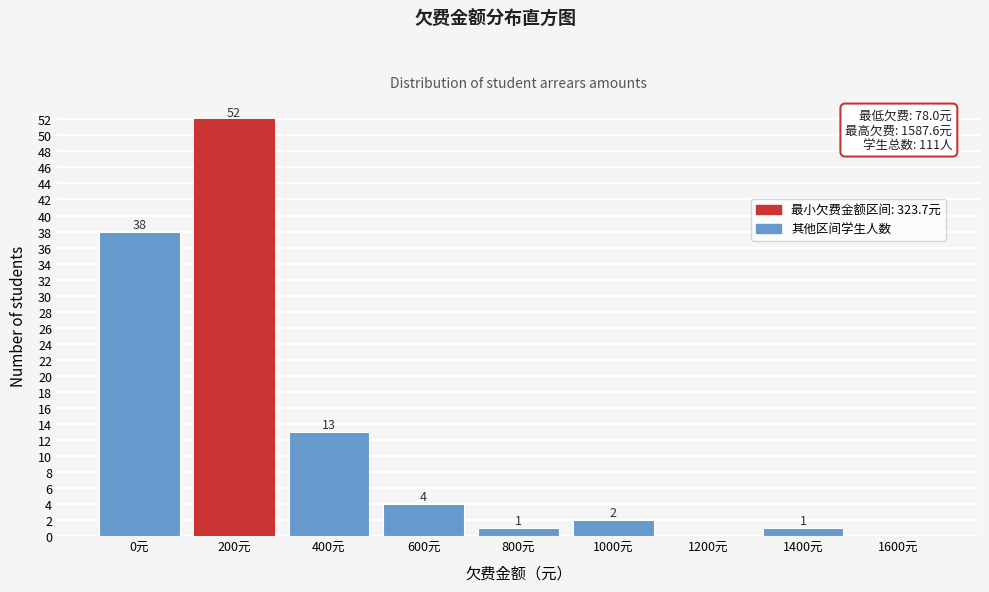

What is the greatest value displayed?

52